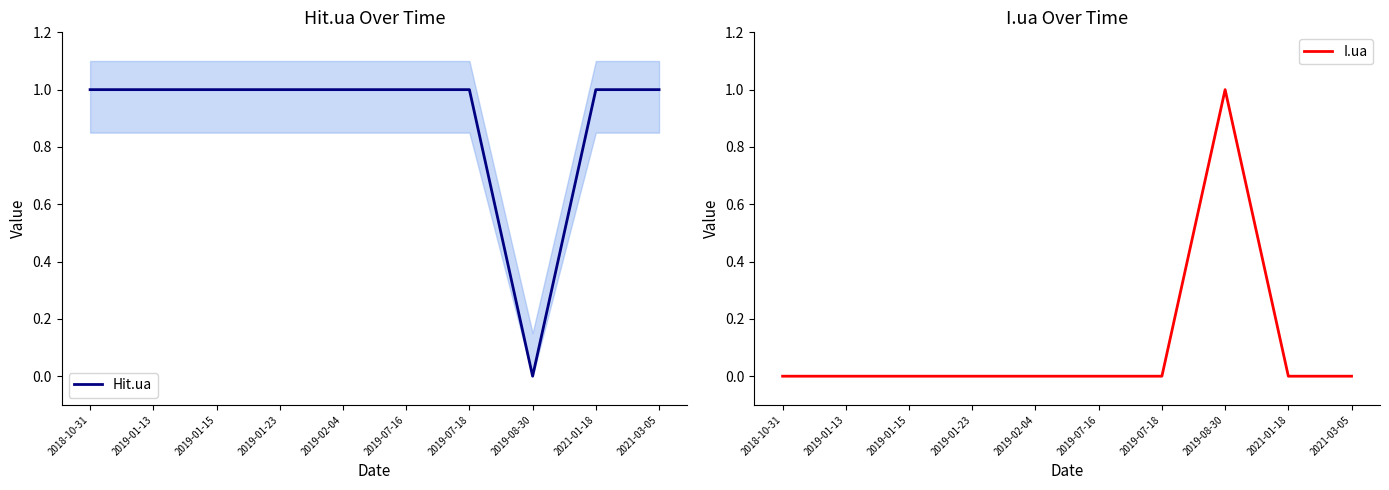

At which category is the sum across all series the highest?

2018-10-31